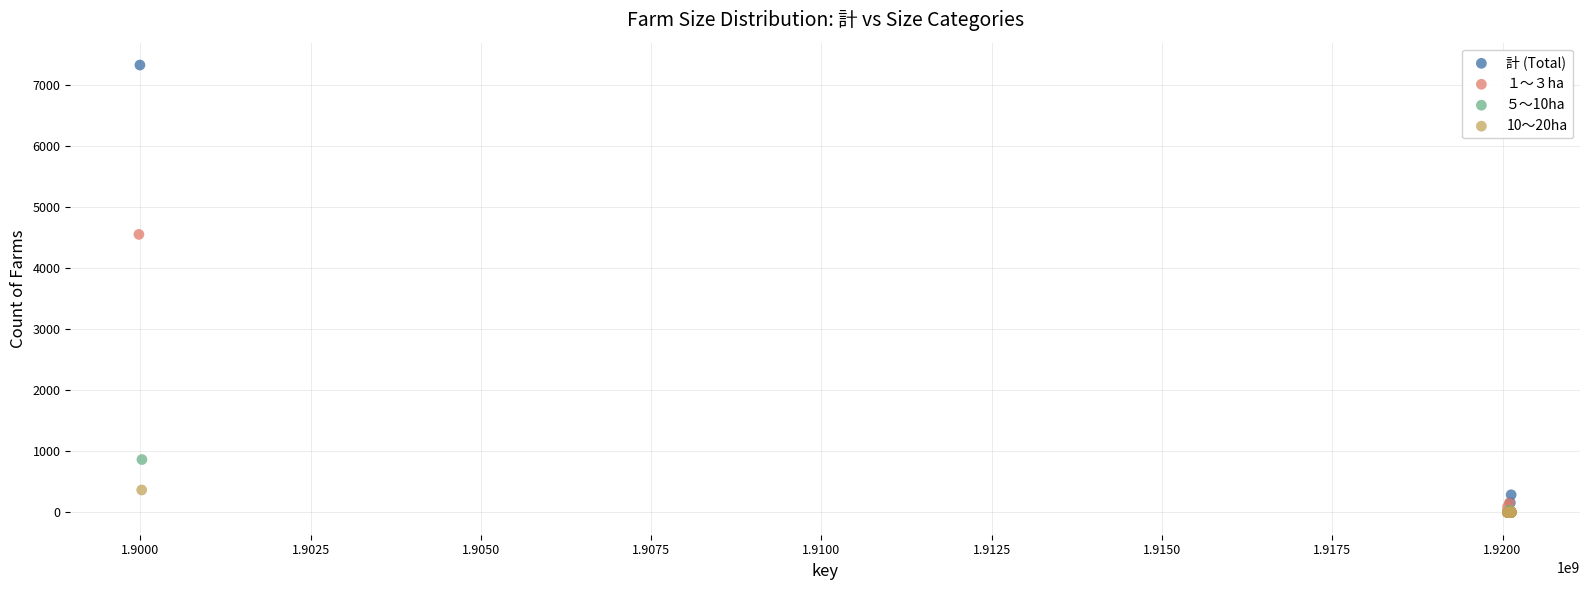

Which series has the widest spread of Y values?

計 (Total)